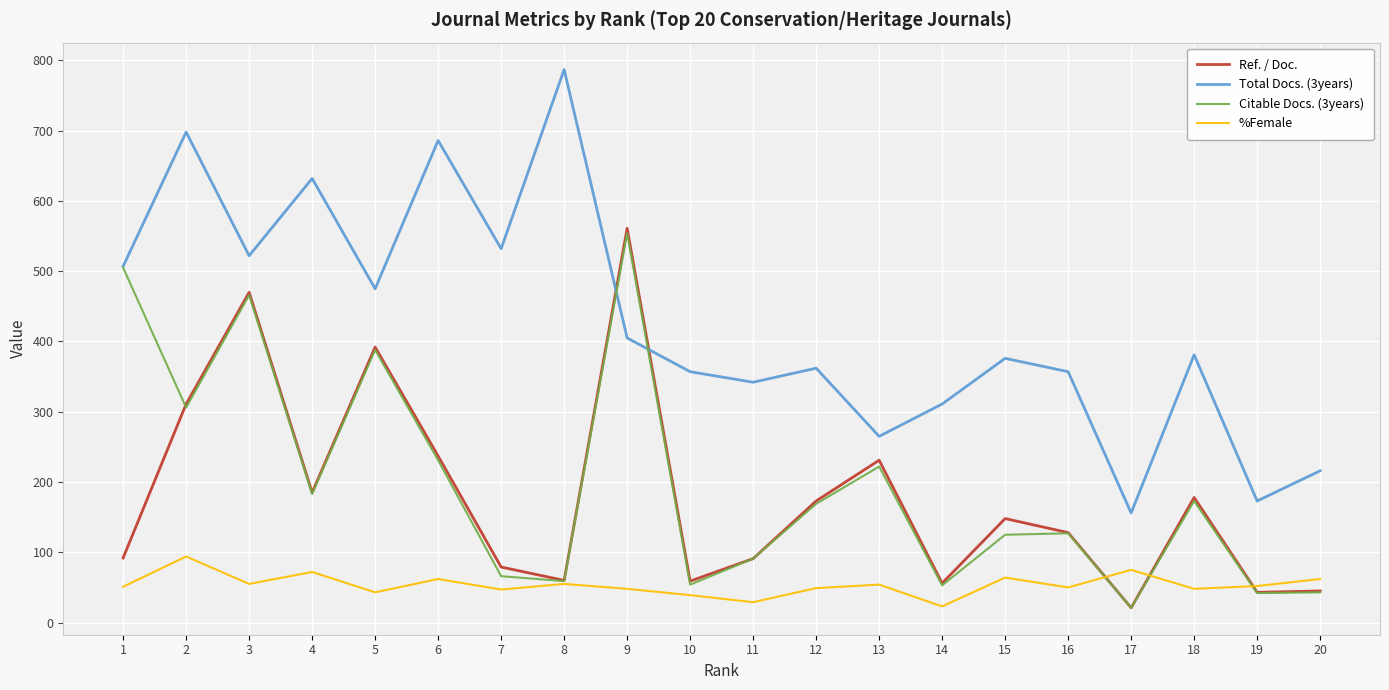

What is the minimum value shown in the chart?

21